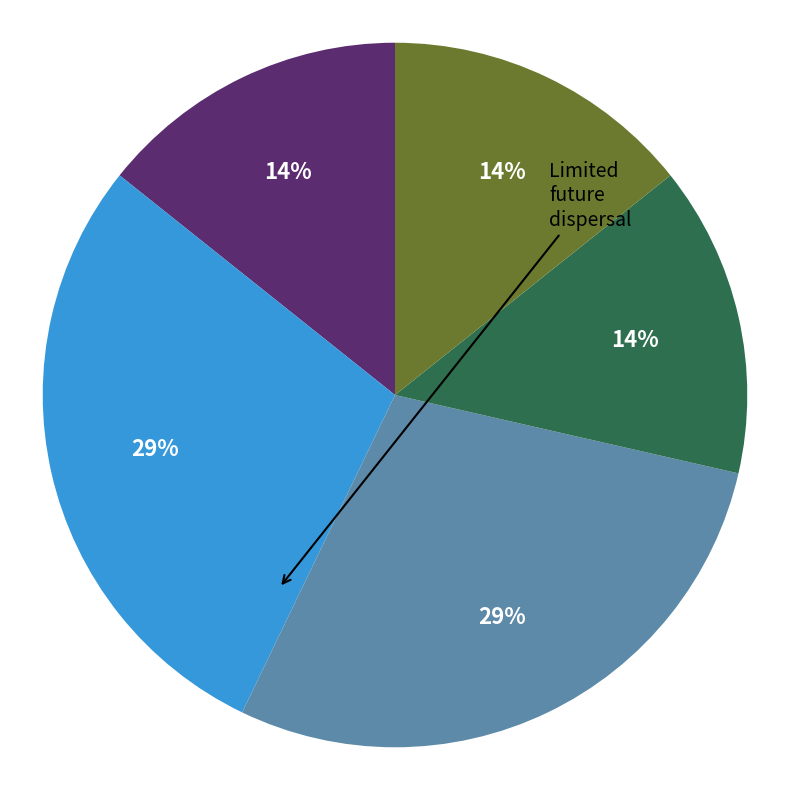

Does any single category account for the majority?

No